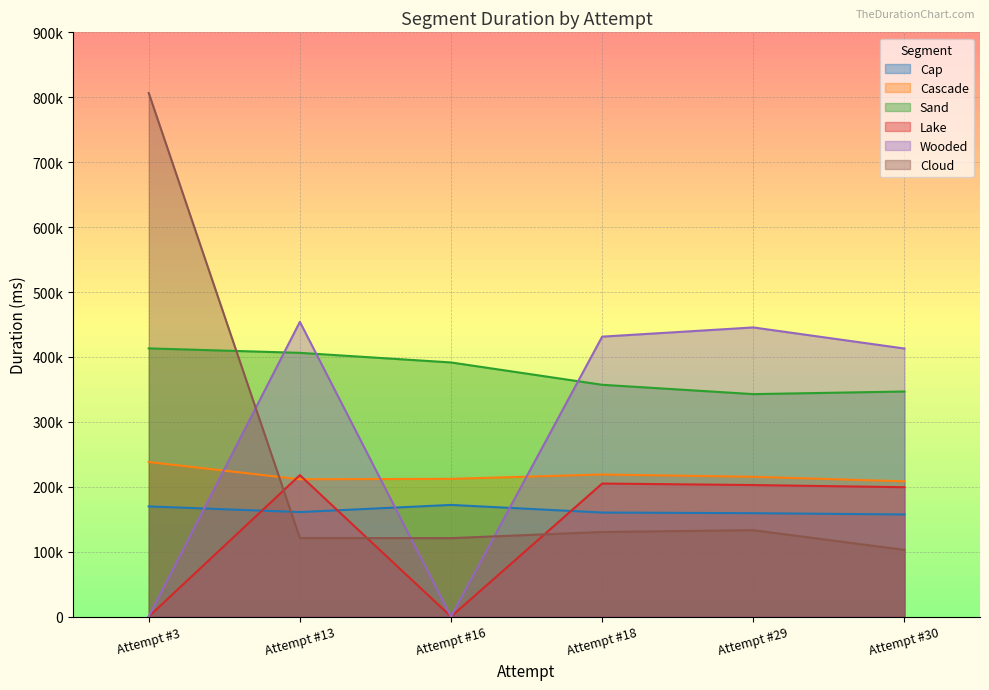

Where is the first local maximum for Cloud?

Attempt #29